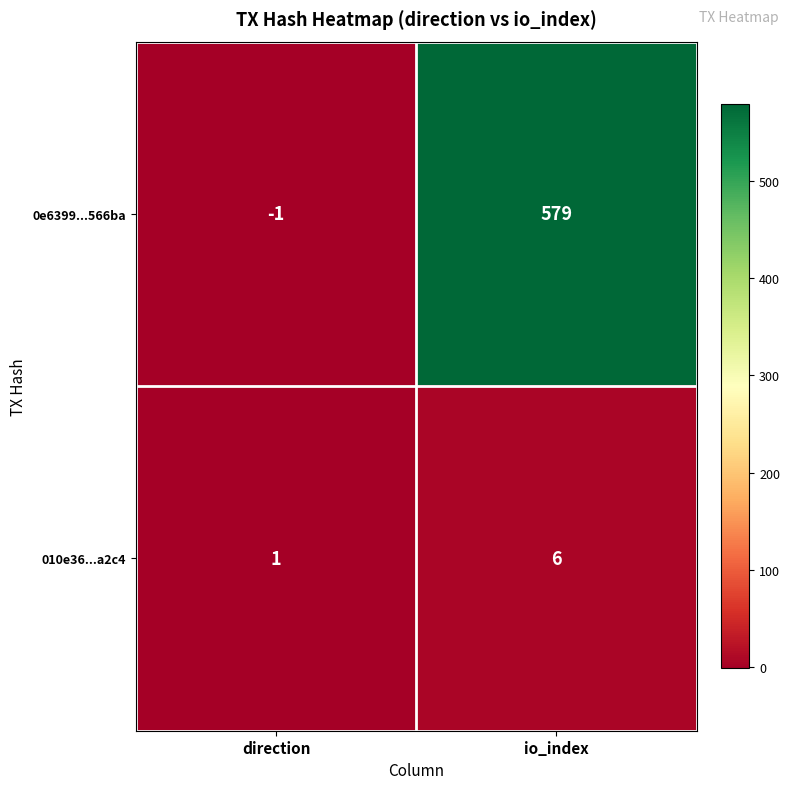

At how many categories does at least one series exceed 468?

1